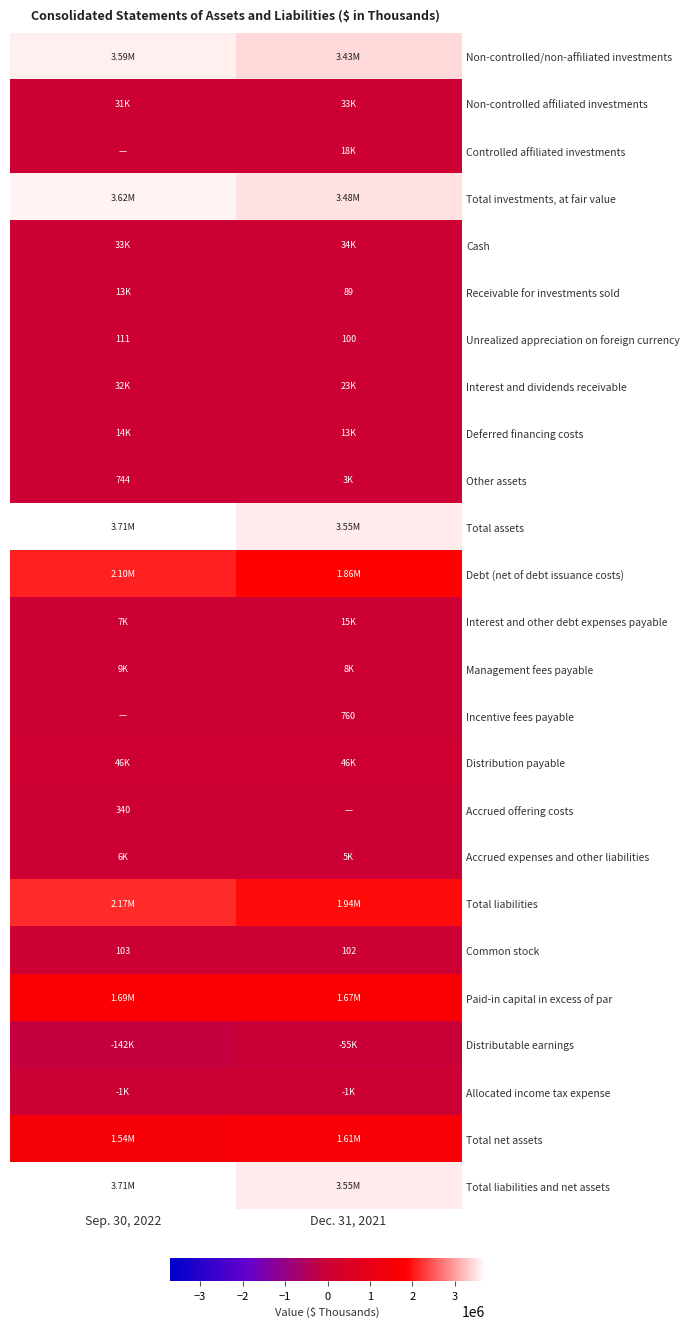

What is the sum of the Common stock values at Dec. 31, 2021 and Sep. 30, 2022?

205